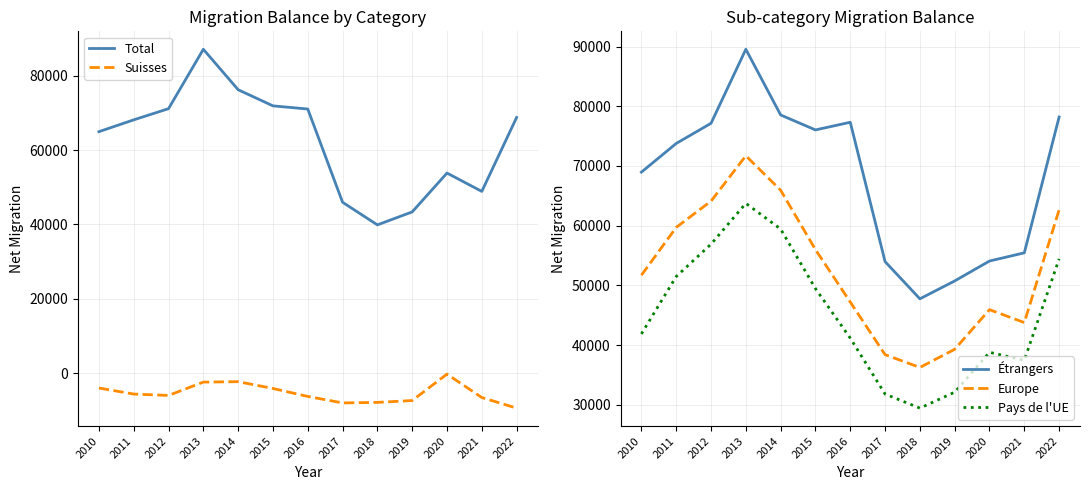

Reading left to right, extract all data points from this chart.

Total: 2010=64939	2011=68118	2012=71127	2013=87106	2014=76223	2015=71884	2016=71030	2017=45948	2018=39860	2019=43352	2020=53804	2021=48871	2022=68760
Suisses: 2010=-4028	2011=-5652	2012=-6020	2013=-2435	2014=-2319	2015=-4151	2016=-6289	2017=-8037	2018=-7892	2019=-7397	2020=-279	2021=-6582	2022=-9434
Étrangers: 2010=68967	2011=73770	2012=77147	2013=89541	2014=78542	2015=76035	2016=77319	2017=53985	2018=47752	2019=50749	2020=54083	2021=55453	2022=78194
Europe: 2010=51713	2011=59713	2012=64116	2013=71704	2014=65937	2015=55993	2016=47219	2017=38401	2018=36260	2019=39301	2020=45939	2021=43776	2022=62661
Pays de l'UE: 2010=41878	2011=51490	2012=56905	2013=63741	2014=59441	2015=49468	2016=41171	2017=31806	2018=29451	2019=32119	2020=38797	2021=37464	2022=54438